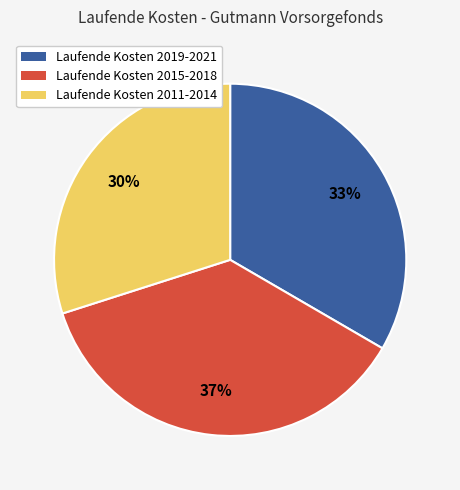

Count the number of slices in the pie.

3